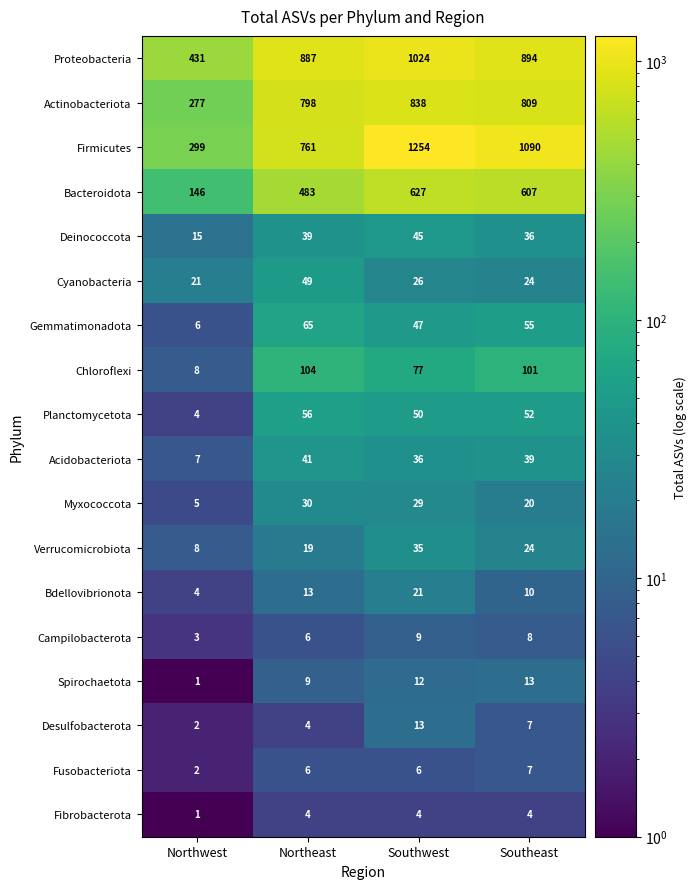

What is the difference between the maximum and minimum values in the Bacteroidota series?

481